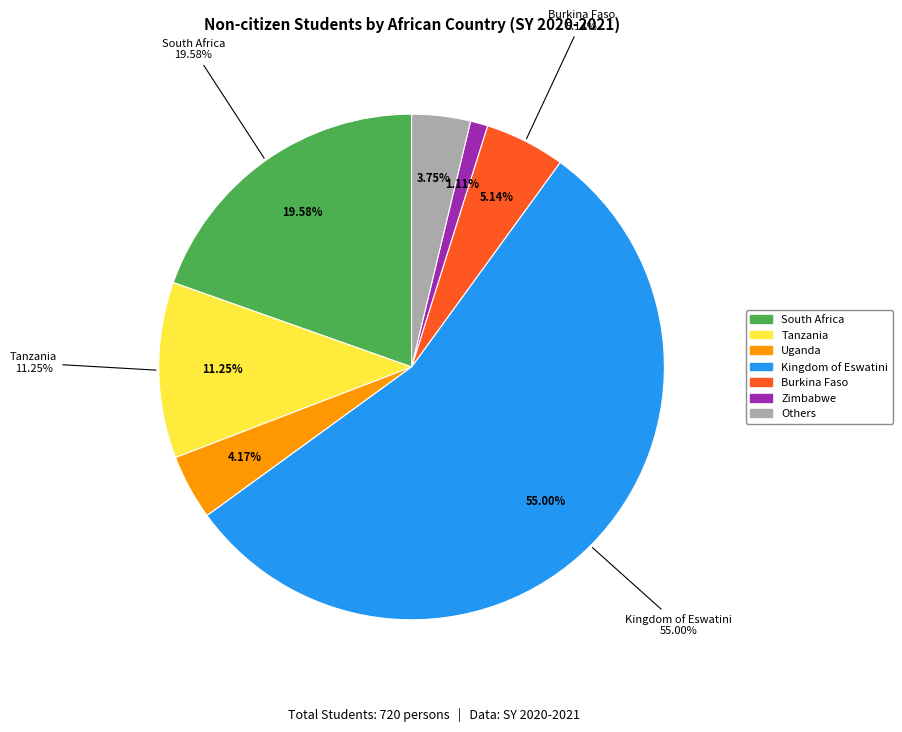

The Sierra Leone slice represents 0% of the pie. True or false?

True